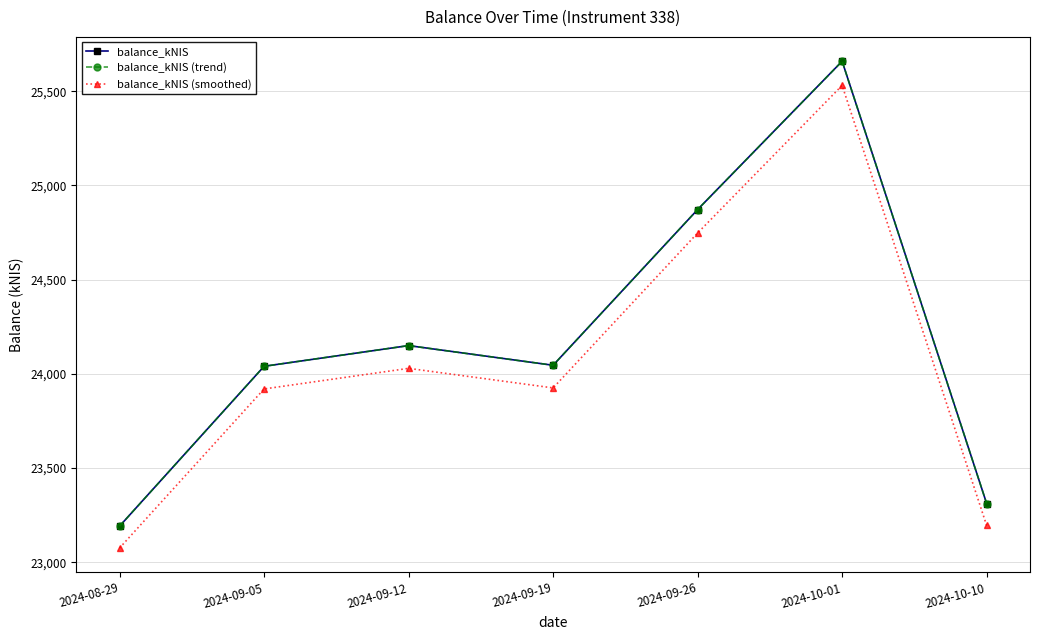

Reading right to left, list all the values displayed in this chart.

balance_kNIS: 23312.0	25658.7	24871.7	24045.6	24150.0	24040.1	23192.0
balance_kNIS (trend): 23312.0	25658.7	24871.7	24045.6	24150.0	24040.1	23192.0
balance_kNIS (smoothed): 23195.4	25530.4	24747.4	23925.4	24029.2	23919.9	23076.0